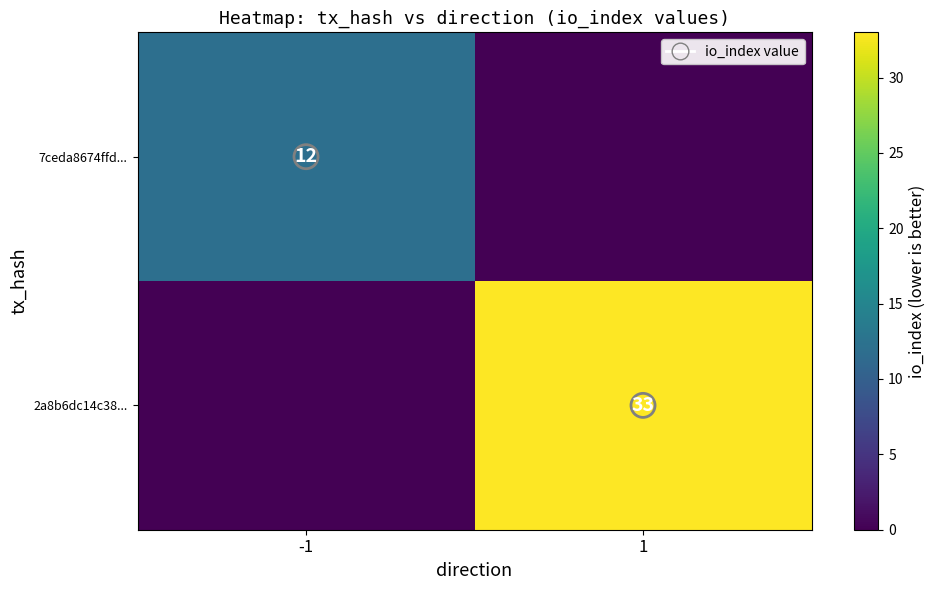

At which category is the sum across all series the highest?

1